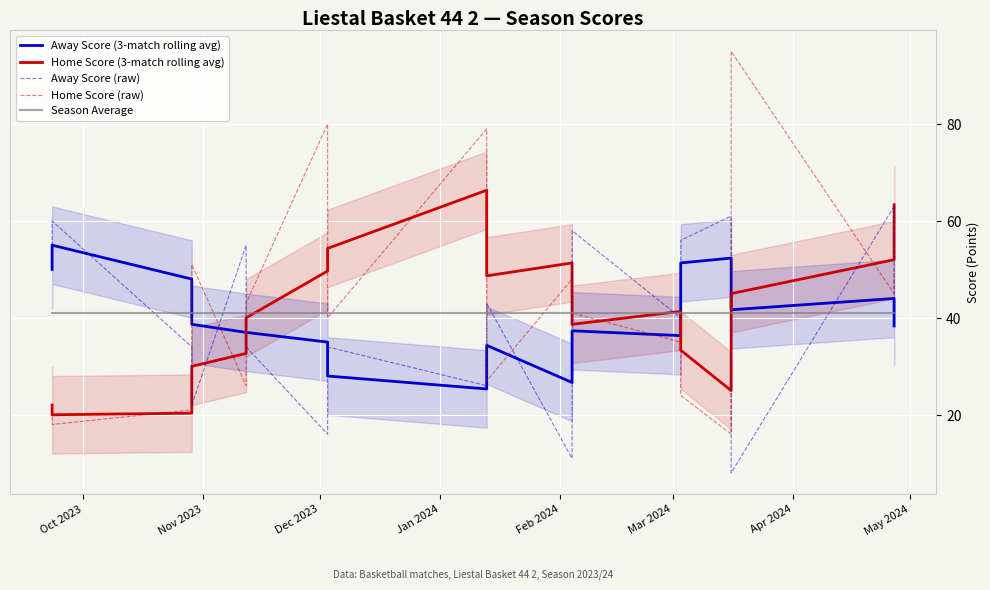

Reading left to right, list all the values displayed in this chart.

Away Score (3-match rolling avg): 50.0	55.0	48.0	38.7	37.0	37.0	35.0	28.0	25.3	34.3	26.7	37.3	36.3	51.3	52.3	41.7	44.0	38.3
Home Score (3-match rolling avg): 22.0	20.0	20.3	30.0	32.7	40.0	49.7	54.3	66.3	48.7	51.3	38.7	41.3	33.3	25.0	45.0	52.0	63.3
Away Score (raw): 50.0	60.0	34.0	22.0	55.0	34.0	16.0	34.0	26.0	43.0	11.0	58.0	40.0	56.0	61.0	8.0	63.0	44.0
Home Score (raw): 22.0	18.0	21.0	51.0	26.0	43.0	80.0	40.0	79.0	27.0	48.0	41.0	35.0	24.0	16.0	95.0	45.0	50.0
Season Average: 41.0	41.0	41.0	41.0	41.0	41.0	41.0	41.0	41.0	41.0	41.0	41.0	41.0	41.0	41.0	41.0	41.0	41.0